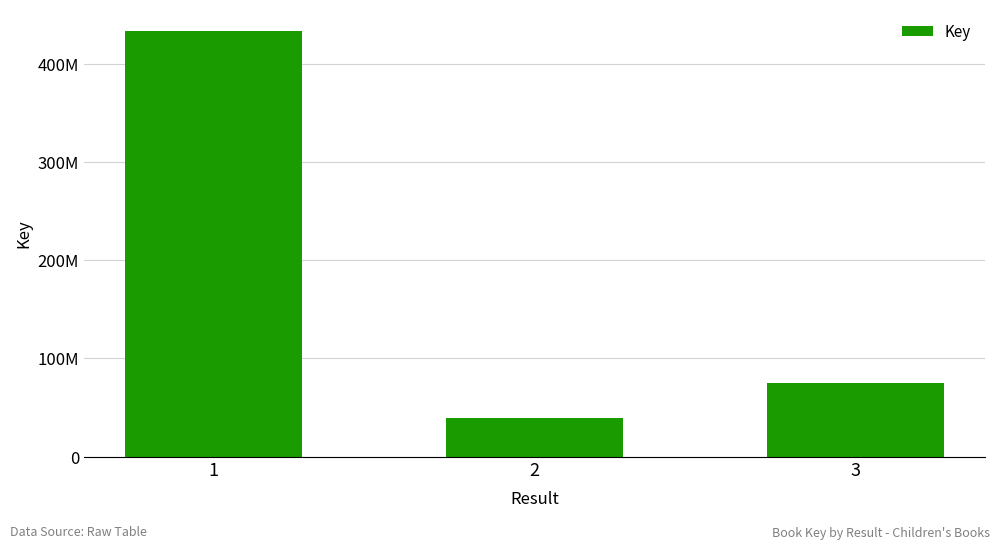

The value at 2 is 8653092. True or false?

False